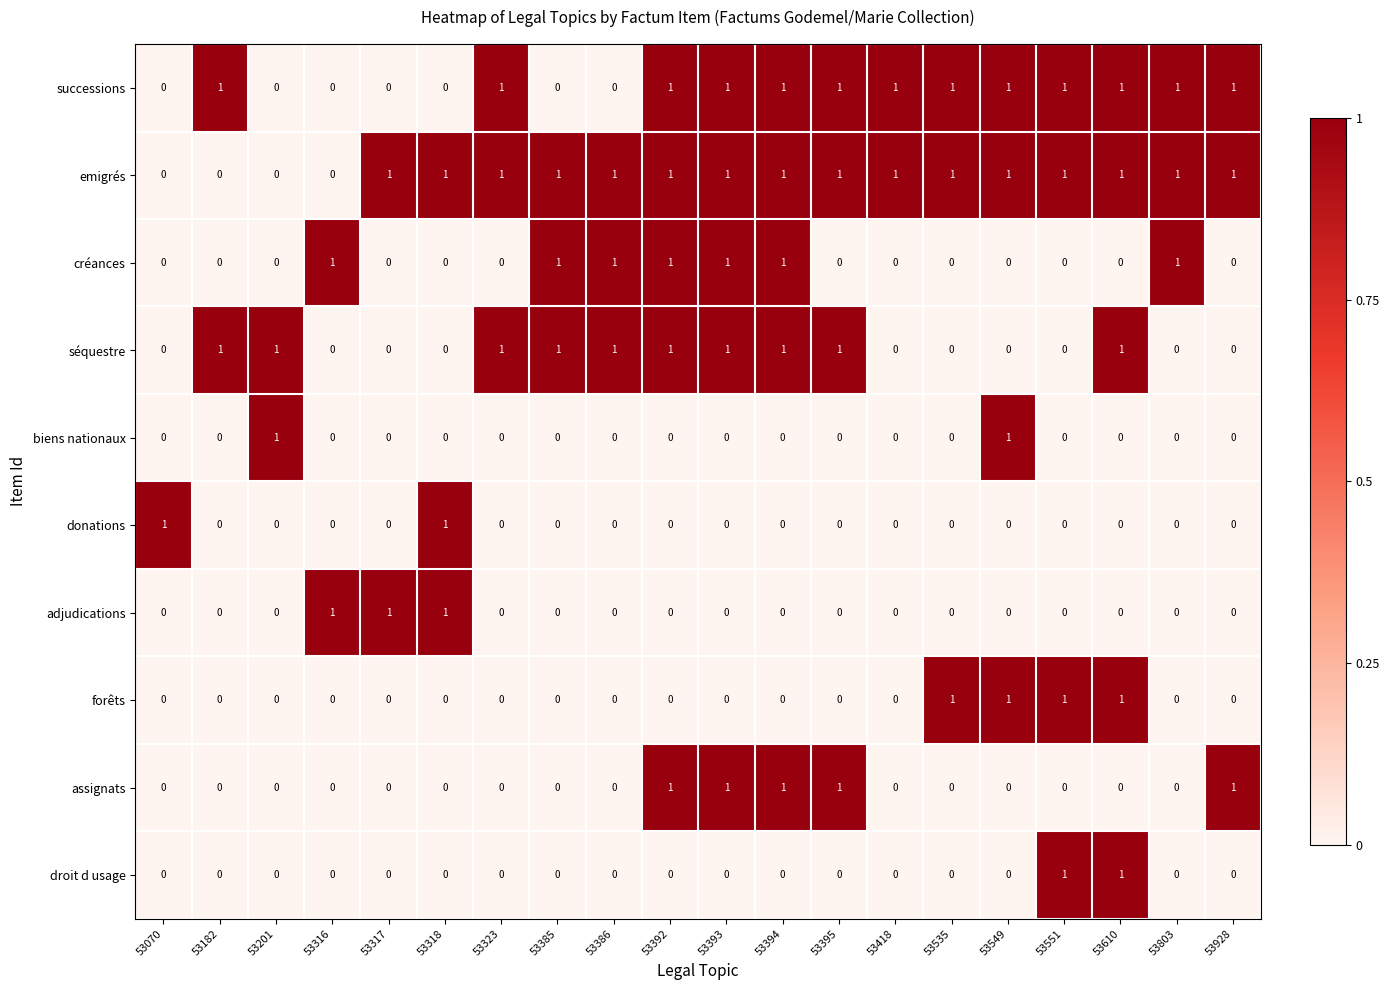

Which series has the largest total across all categories?

emigrés